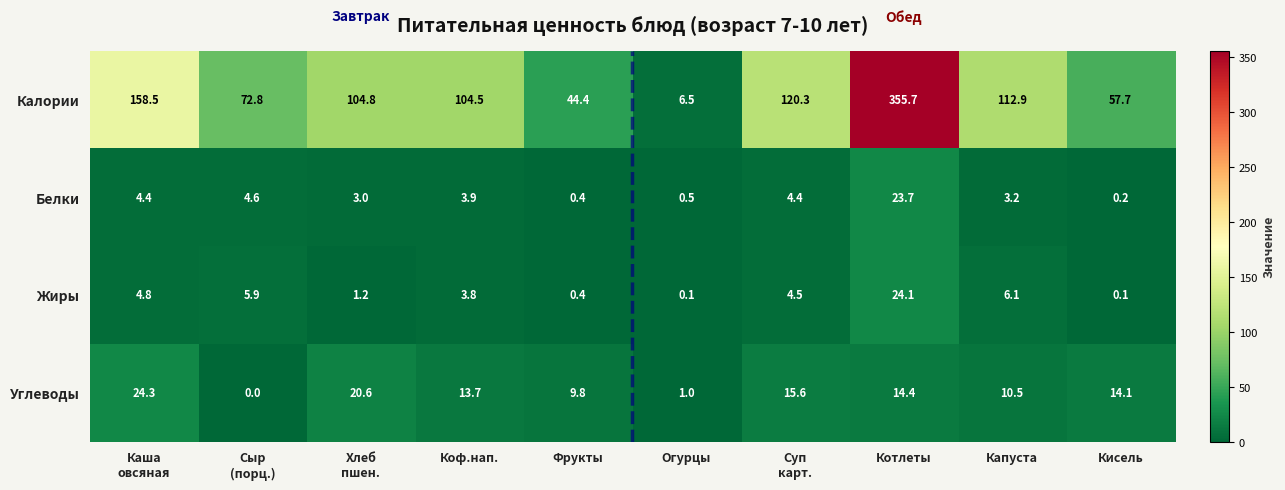

Which series changed the most between Каша
овсяная and Котлеты?

Калории